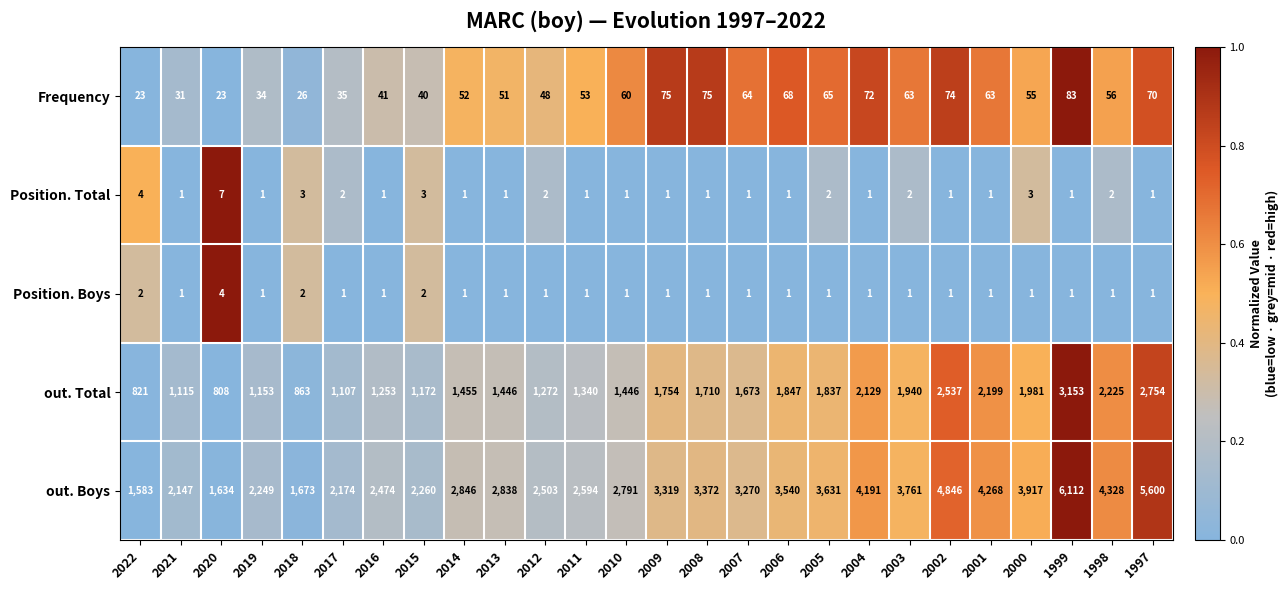

Count the number of data series in this chart.

5